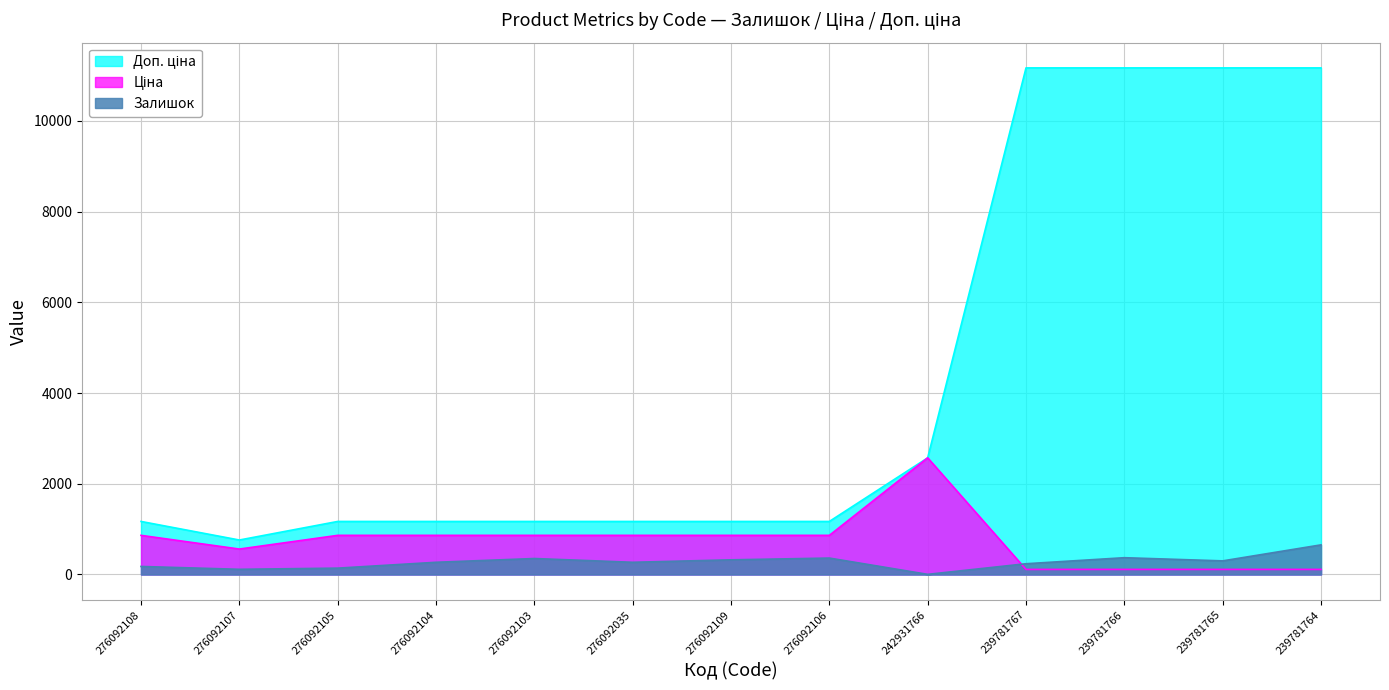

How many interior local valleys does the Залишок series have?

4